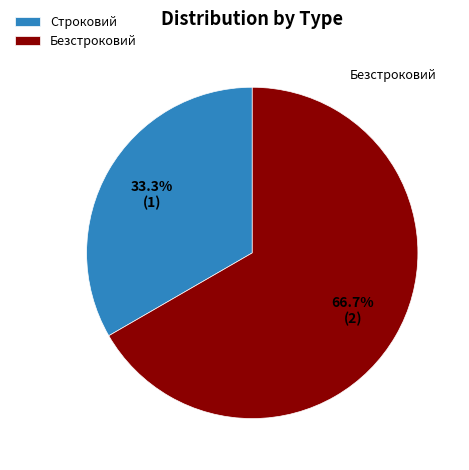

To the nearest percent, what percentage of the pie is Строковий?

33%